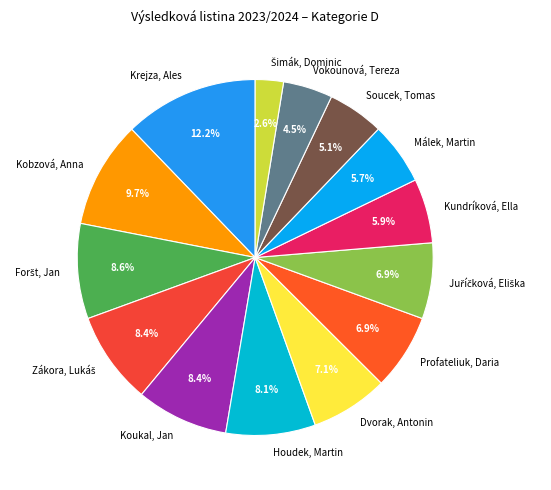

Which slice is the largest?

Krejza, Ales